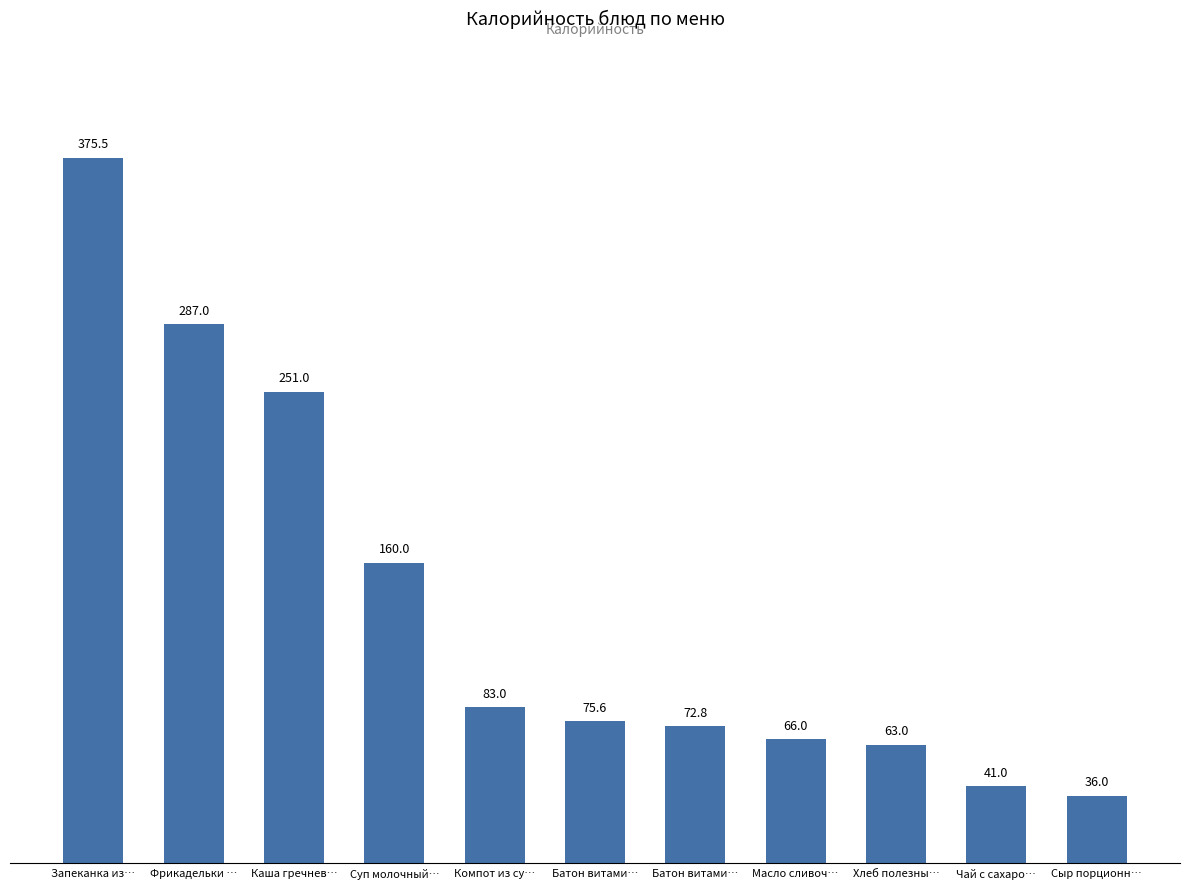

Rank the categories by value from highest to lowest.

Запеканка из…, Фрикадельки …, Каша гречнев…, Суп молочный…, Компот из су…, Батон витами…, Батон витами…, Масло сливоч…, Хлеб полезны…, Чай с сахаро…, Сыр порционн…